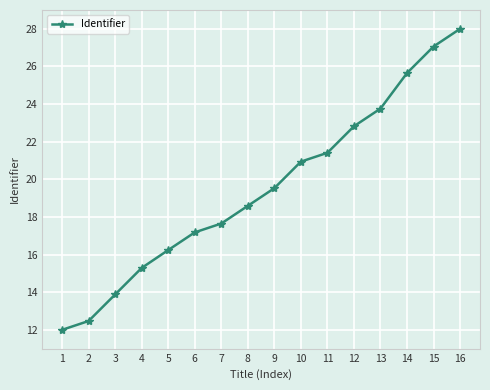

Count the number of values greater than 19.

8